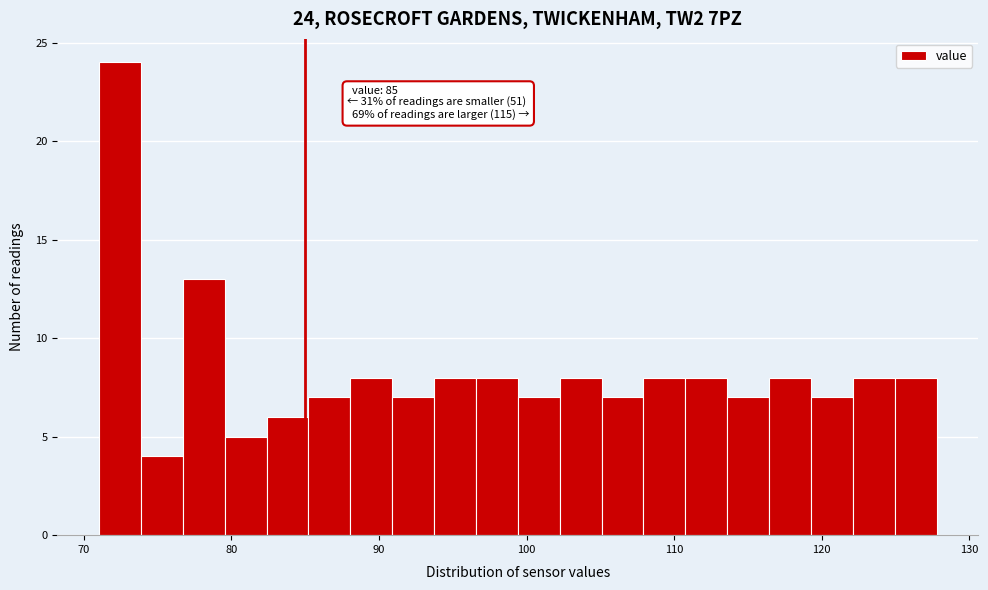

Around what value on the x-axis is the tallest bar? Give the approximate position of its centre, as read against the axis.

72